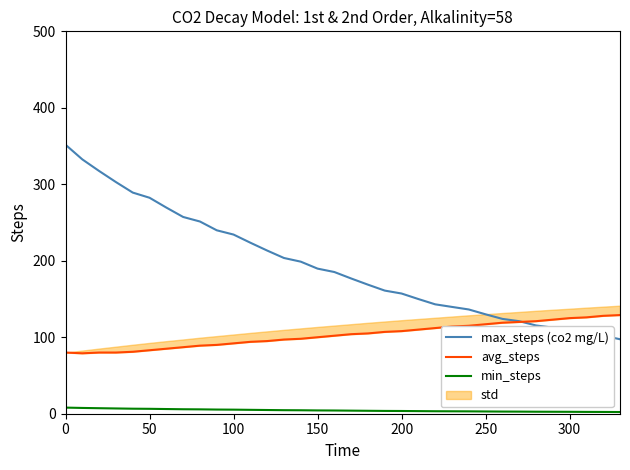

What is the average value of the max_steps (co2 mg/L) series?

193.9